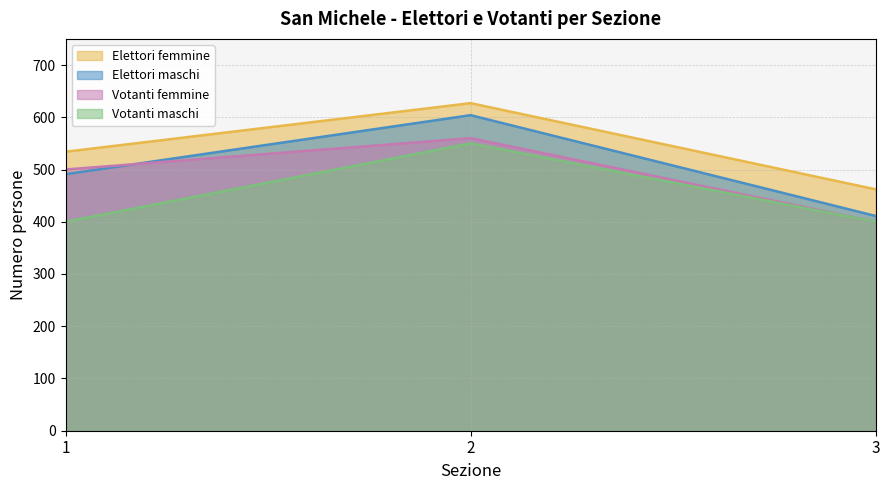

At which category is the sum across all series the highest?

2